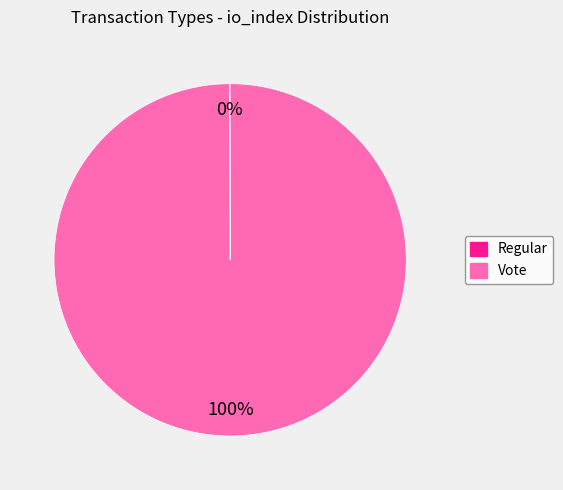

The Vote slice represents 100% of the pie. True or false?

True